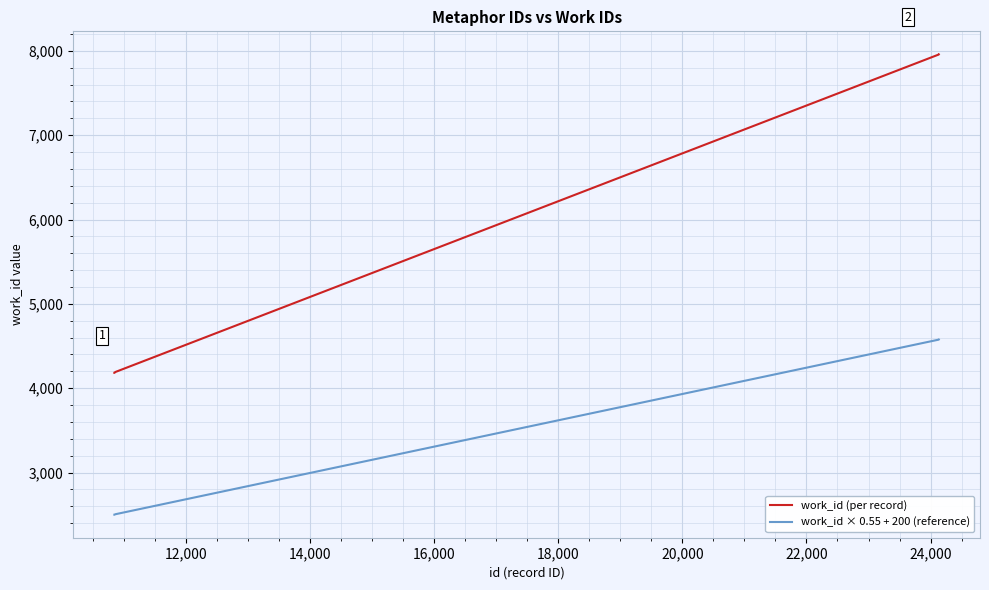

What is the difference between the maximum and minimum values in the work_id (per record) series?

3776.0